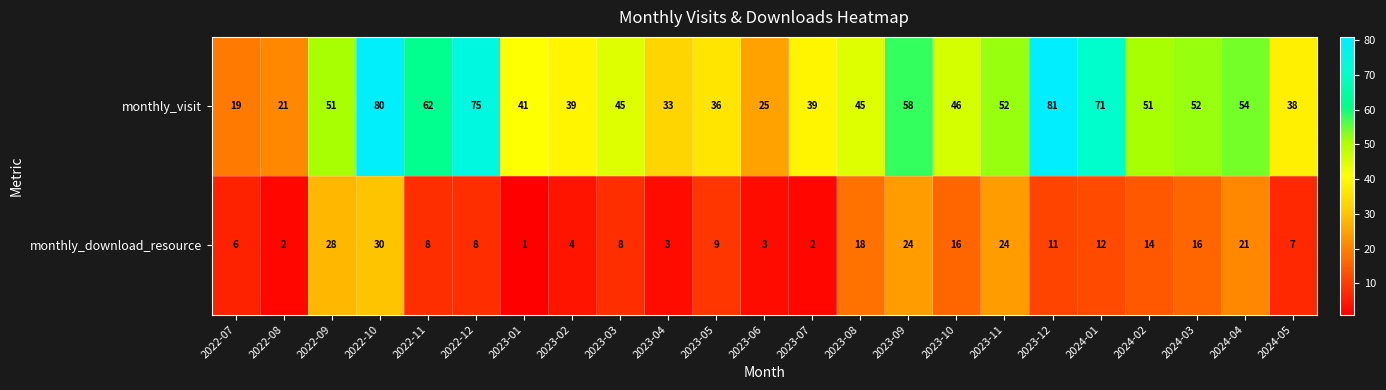

At 2024-02, list the series in order from smallest to largest.

monthly_download_resource, monthly_visit